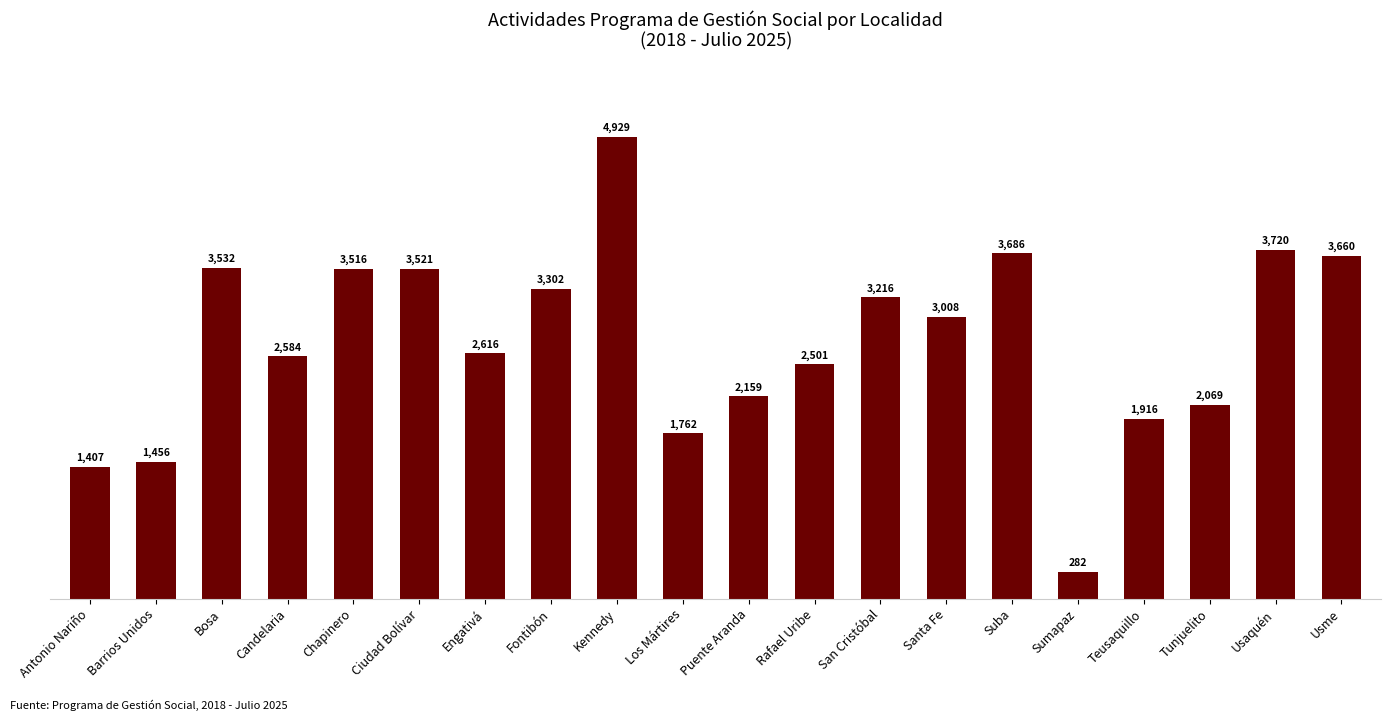

At which label does the data first exceed 3008?

Bosa